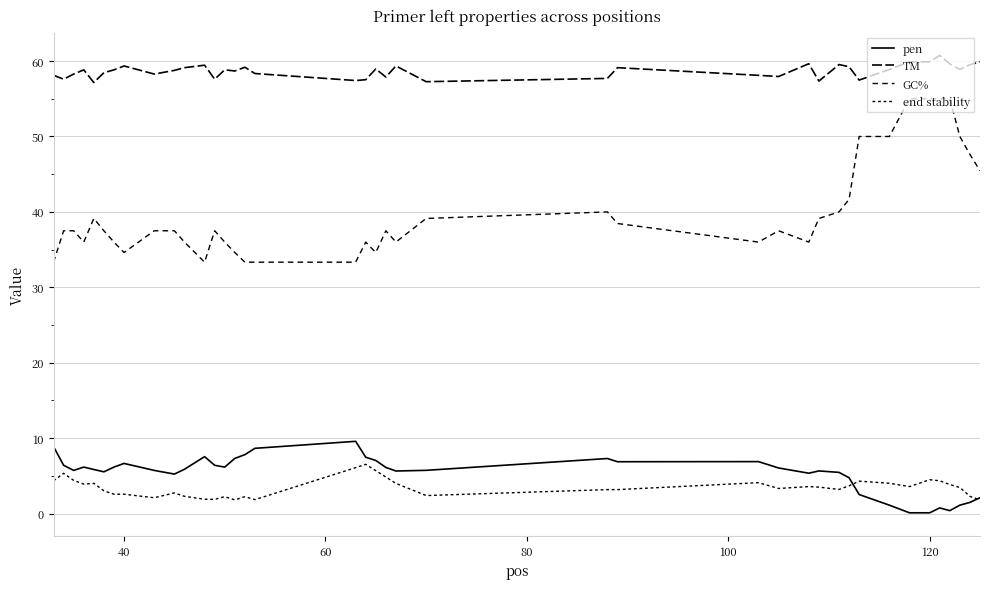

Does the chart have visible grid lines?

Yes